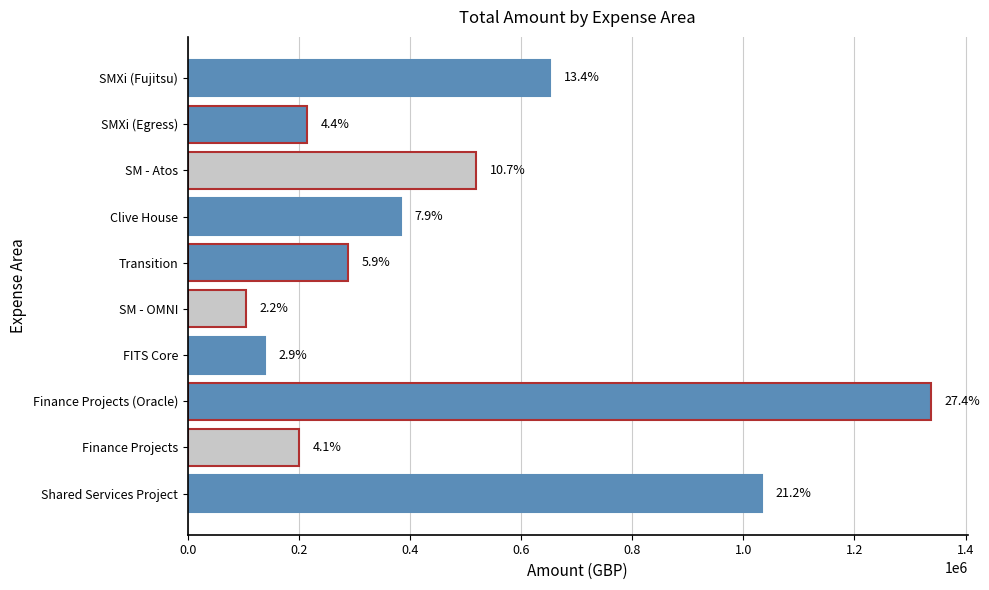

Are the bars horizontal?

Yes